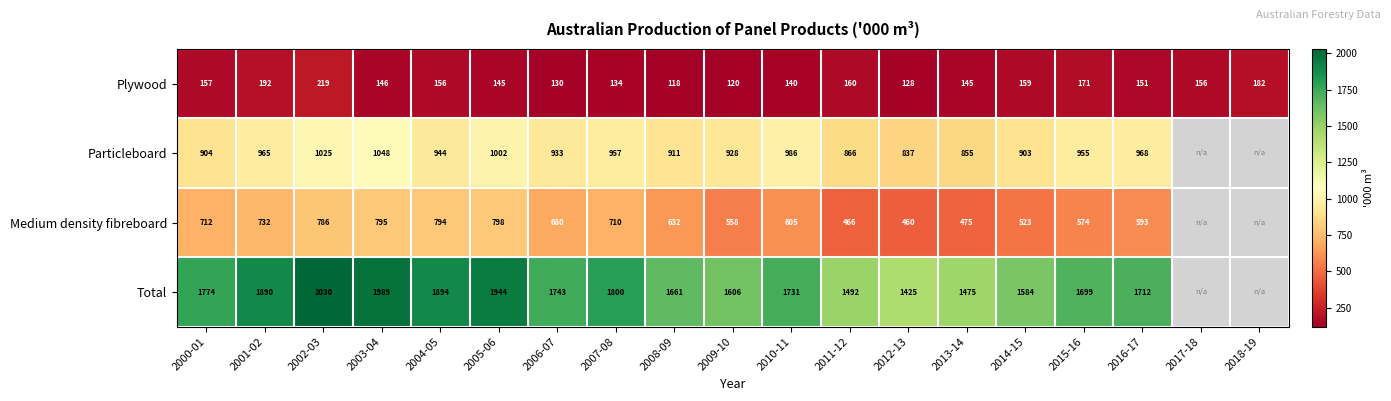

Rank the series at 2007-08 from lowest to highest value.

Plywood, Medium density fibreboard, Particleboard, Total